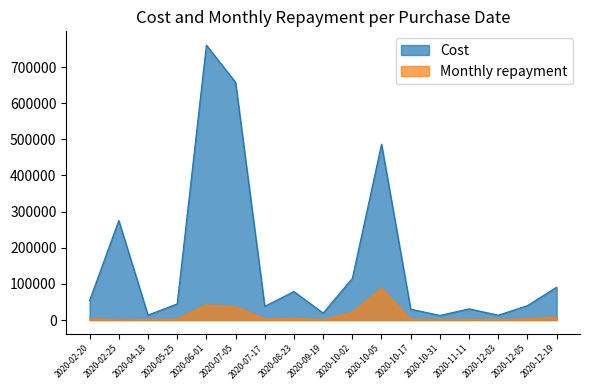

Is the value of Monthly repayment at 2020-10-05 greater than the value of Cost at 2020-12-03?

Yes